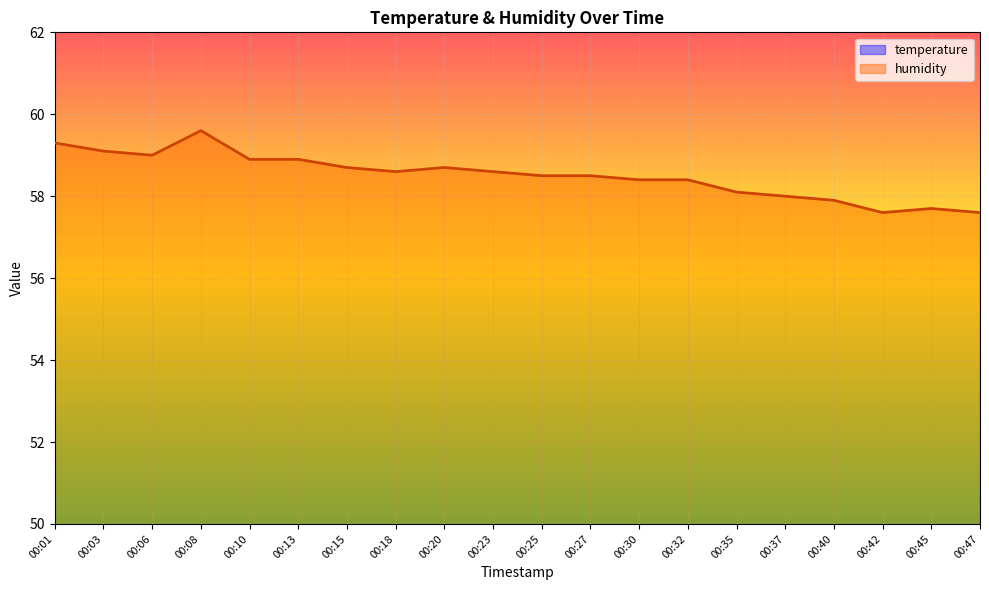

True or false: humidity and temperature intersect in this chart.

False